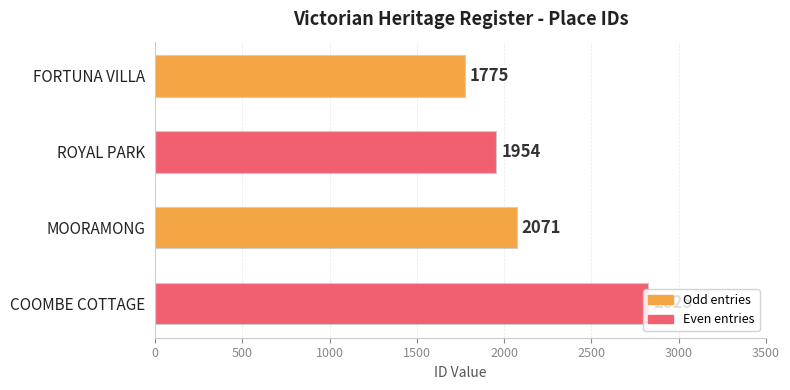

List the labels in order of value, smallest first.

FORTUNA VILLA, ROYAL PARK, MOORAMONG, COOMBE COTTAGE